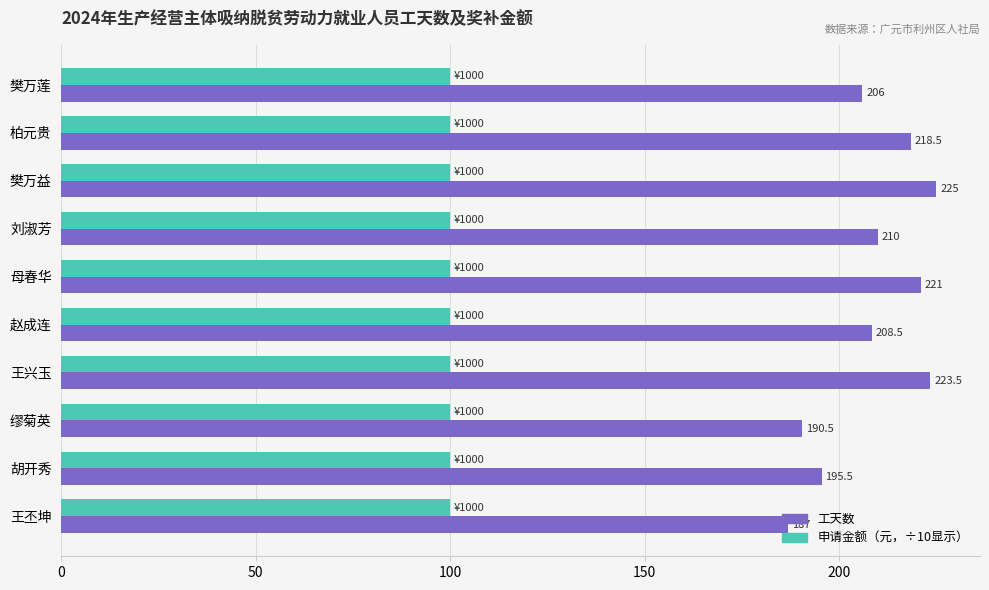

What is the difference between the highest and lowest values at 母春华?

121.0